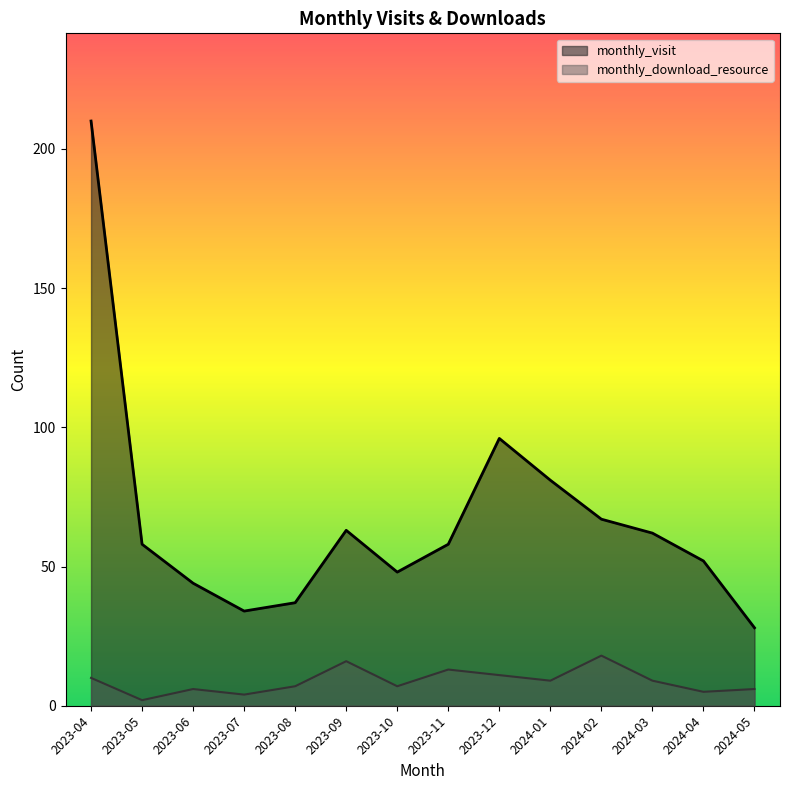

Where does the monthly_visit series first go above 58?

2023-04